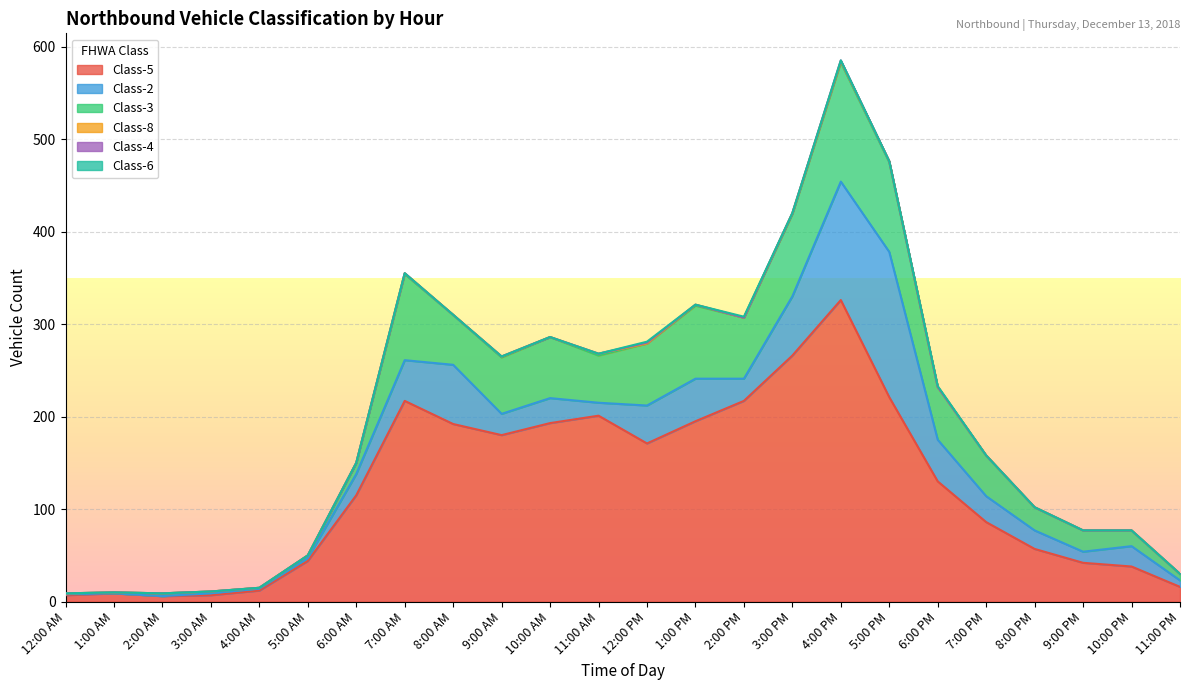

How many distinct data groups are displayed?

6